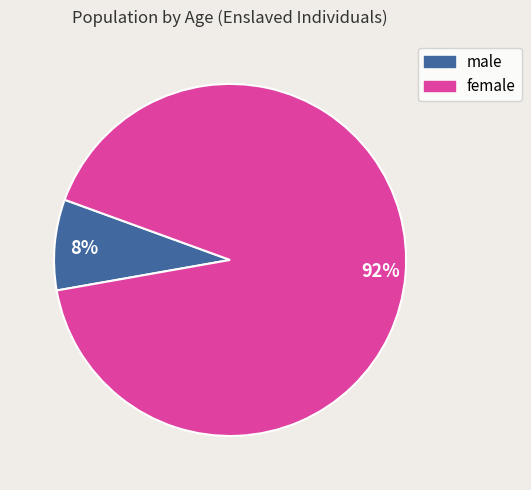

Does any single category account for the majority?

Yes